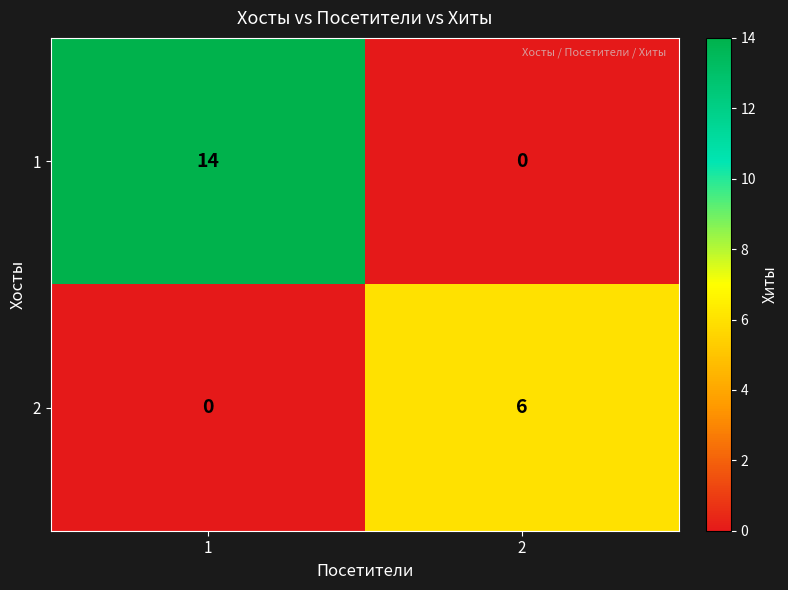

What is the difference between the 1 values at 1 and 2?

14